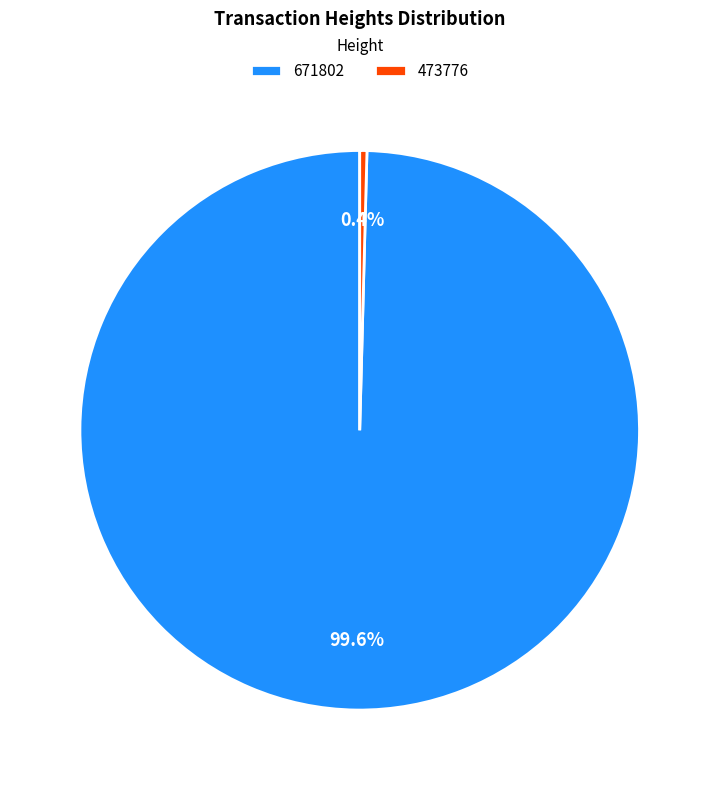

Count the number of slices in the pie.

2